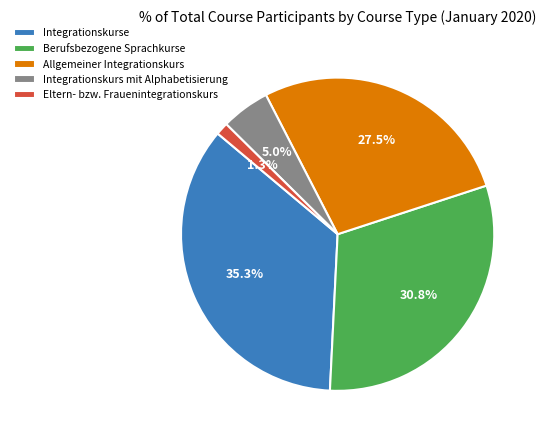

How many slices are in this pie chart?

5